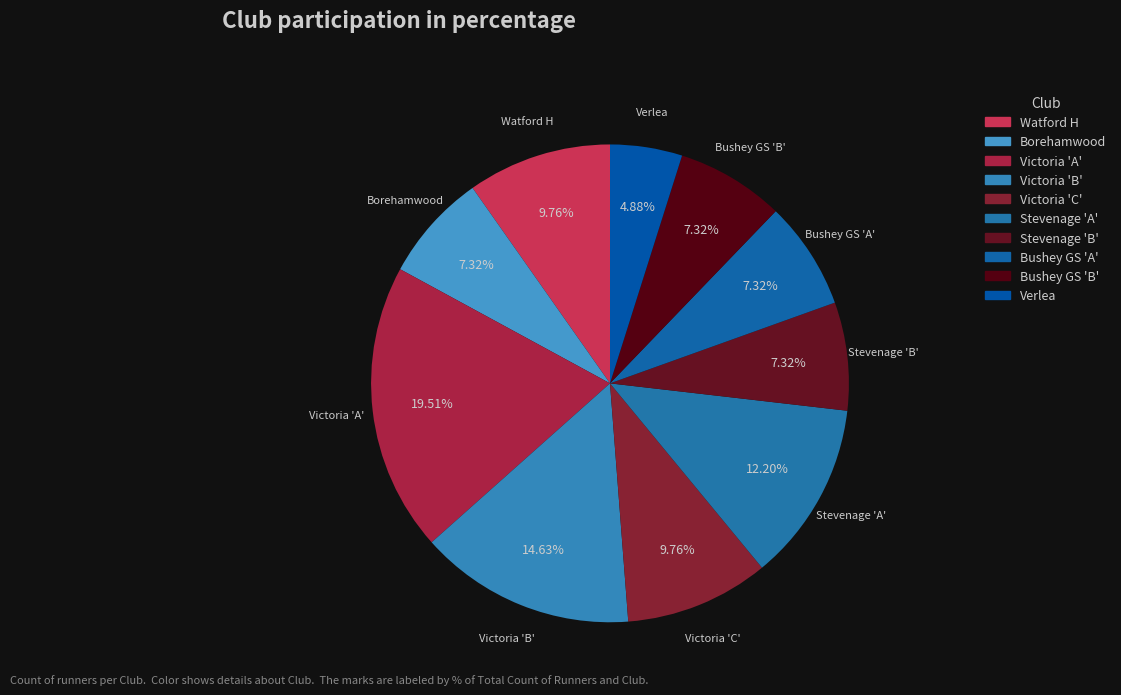

Which has a higher value, Borehamwood or Victoria 'C'?

Victoria 'C'